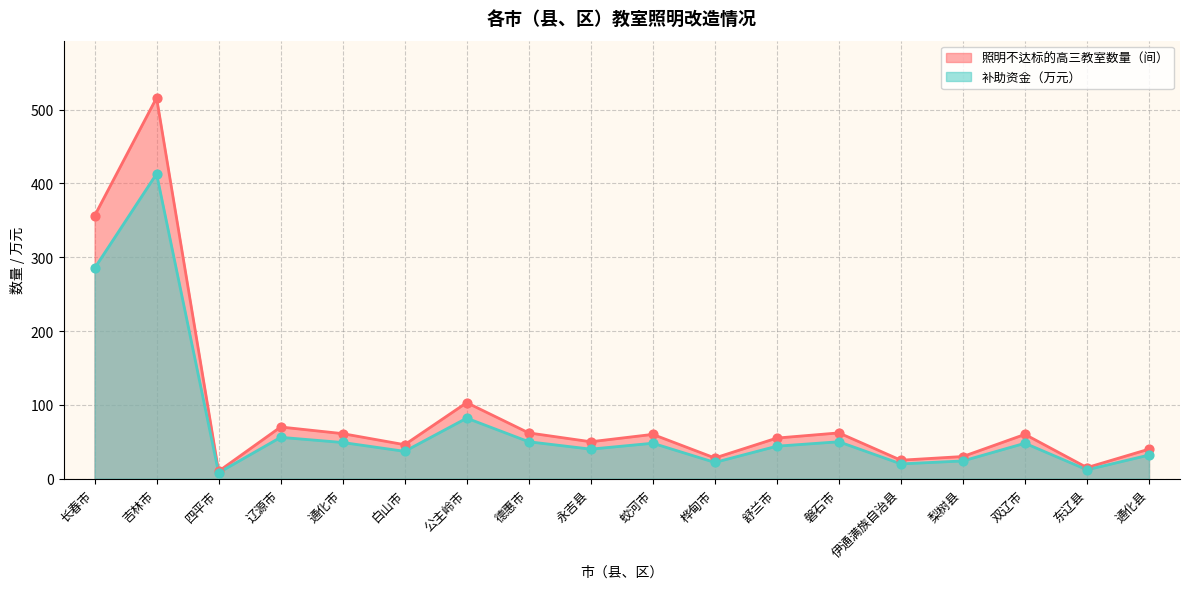

Is the value of 补助资金 at 德惠市 greater than the value of 照明不达标的高三教室数量 at 伊通满族自治县?

Yes